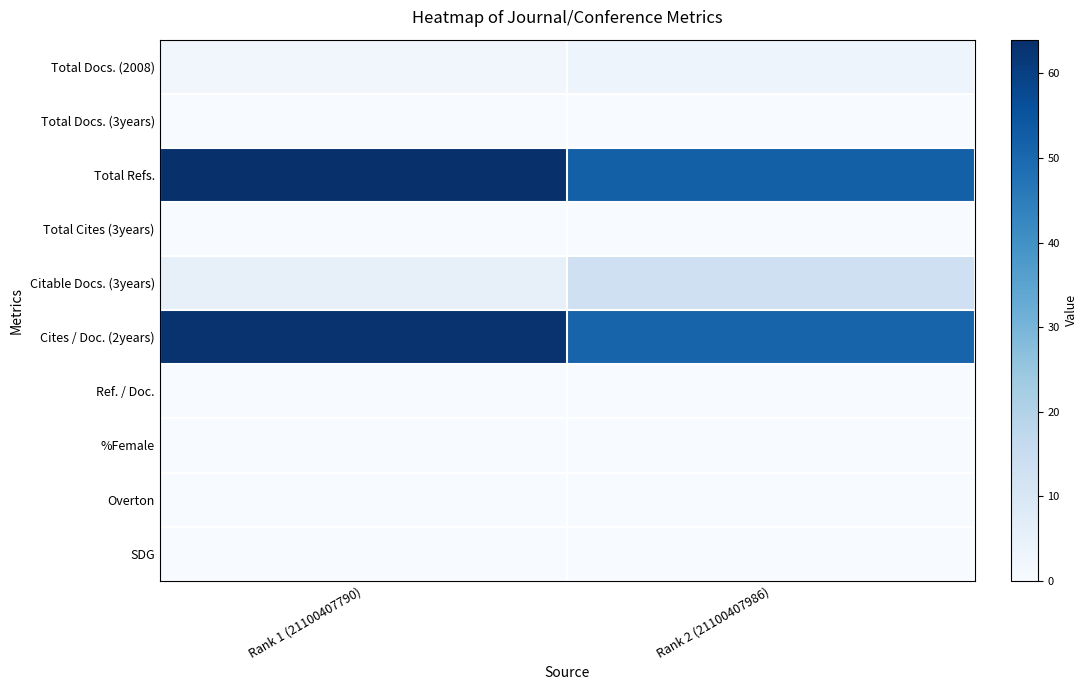

Which series has the widest spread of values?

Total Refs.